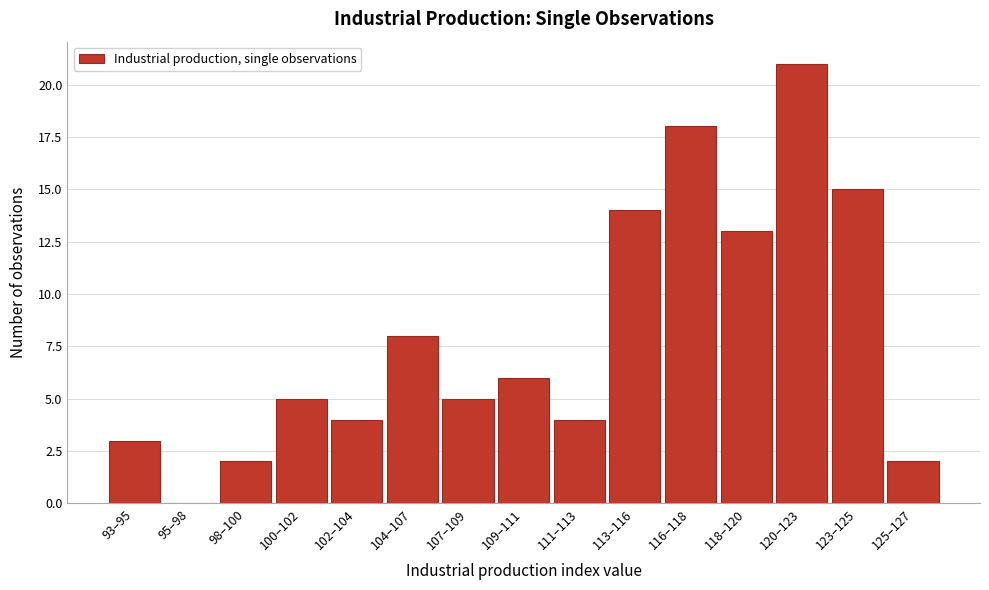

Reading left to right, extract all data points from this chart.

93–95=3	95–98=0	98–100=2	100–102=5	102–104=4	104–107=8	107–109=5	109–111=6	111–113=4	113–116=14	116–118=18	118–120=13	120–123=21	123–125=15	125–127=2